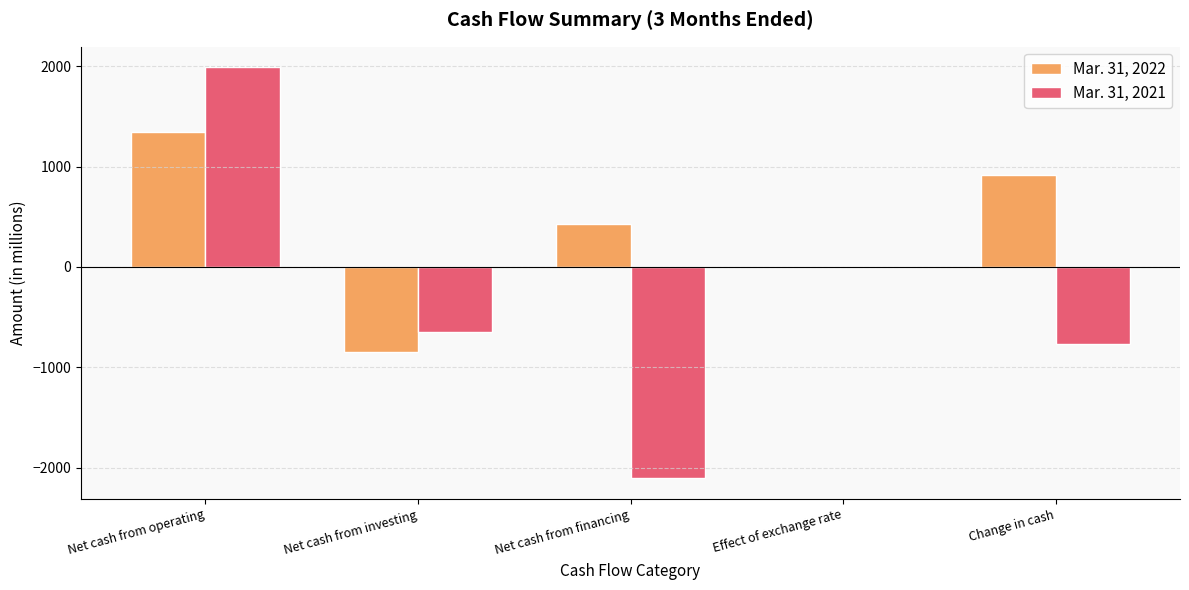

Is the value of Mar. 31, 2022 at Net cash from financing greater than the value of Mar. 31, 2021 at Effect of exchange rate?

Yes